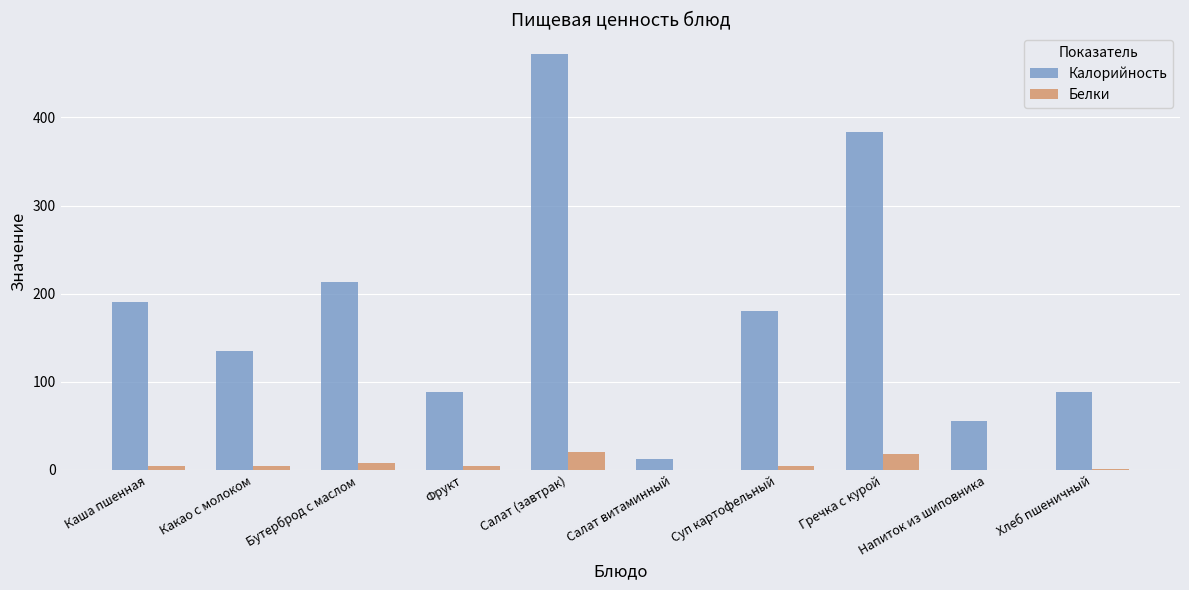

Between Каша пшенная and Хлеб пшеничный, which series saw the biggest shift?

Калорийность